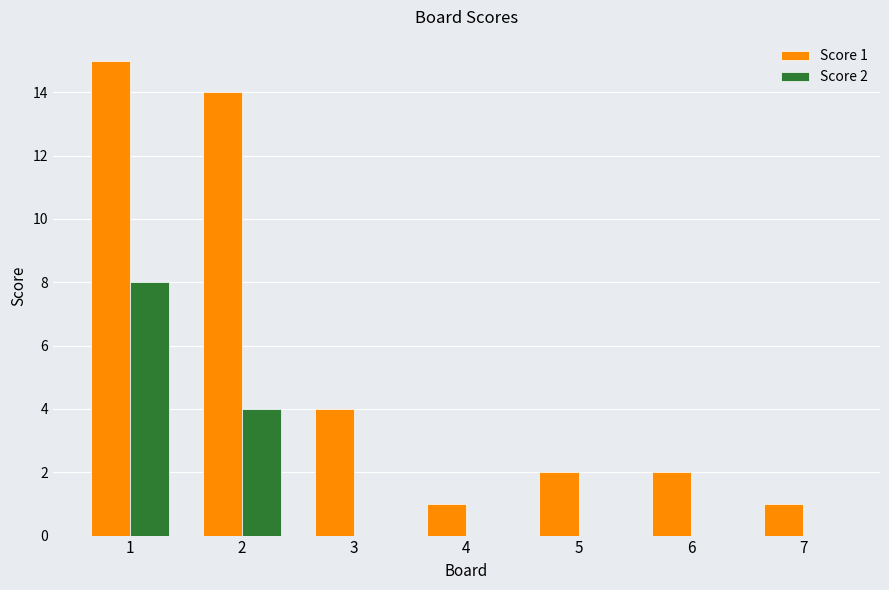

Are the bars grouped side by side (vs. stacked)?

Yes